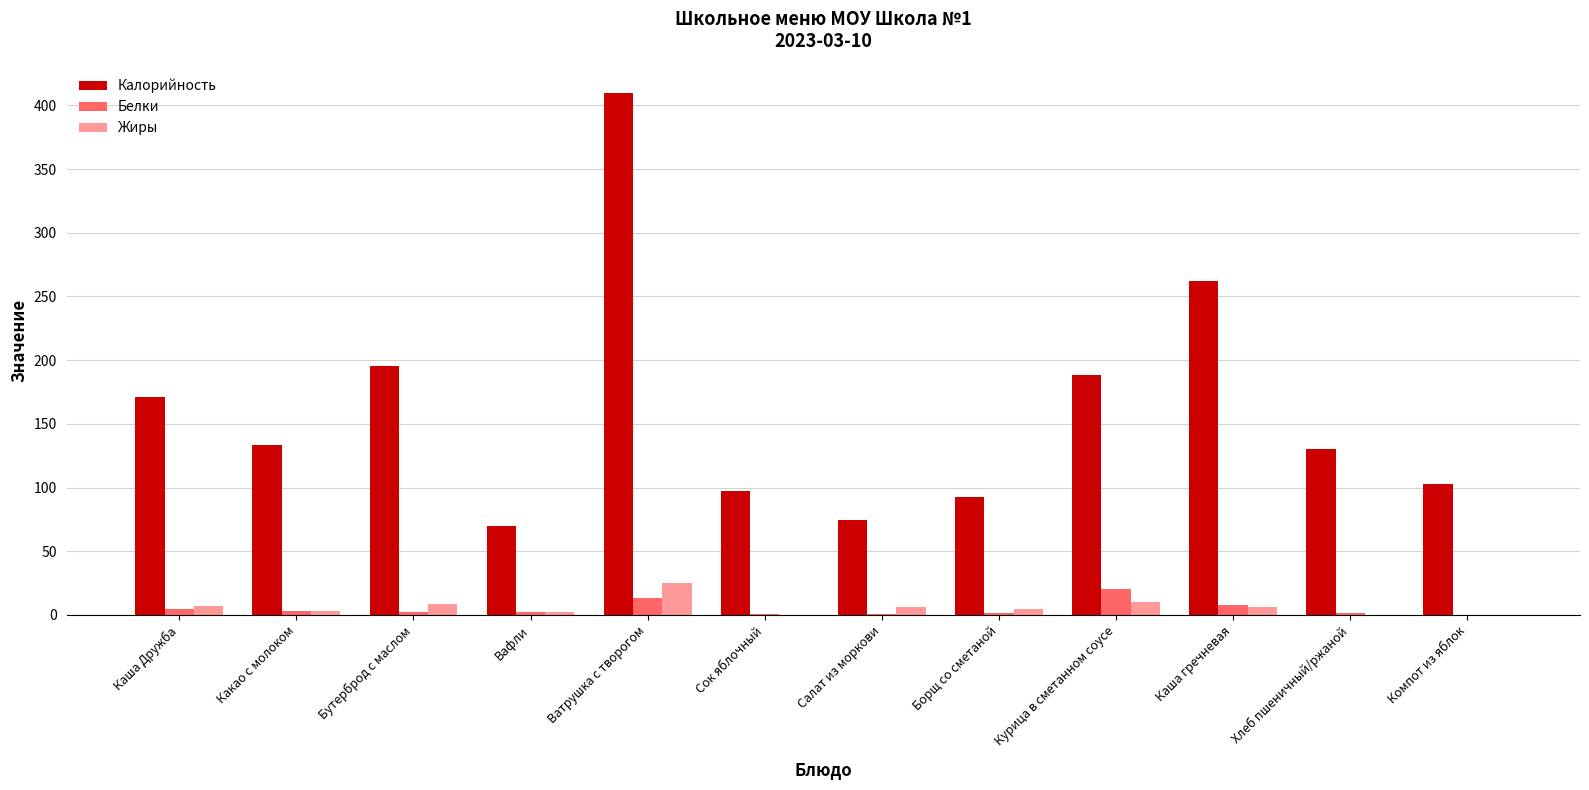

Which series changed the most between Бутерброд с маслом and Хлеб пшеничный/ржаной?

Калорийность